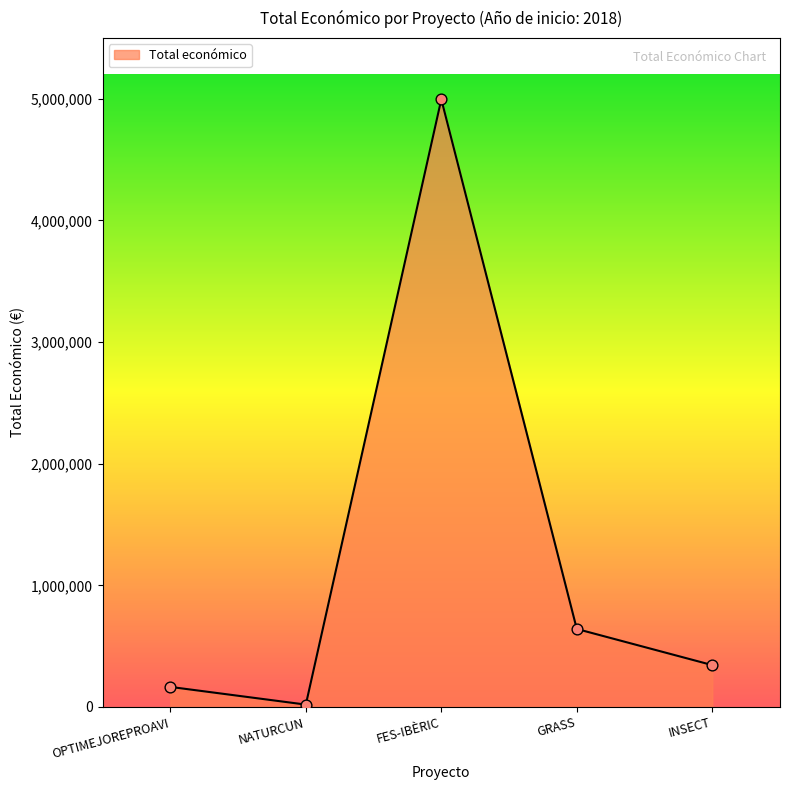

What is the change in value from OPTIMEJOREPROAVI to GRASS?

+476336